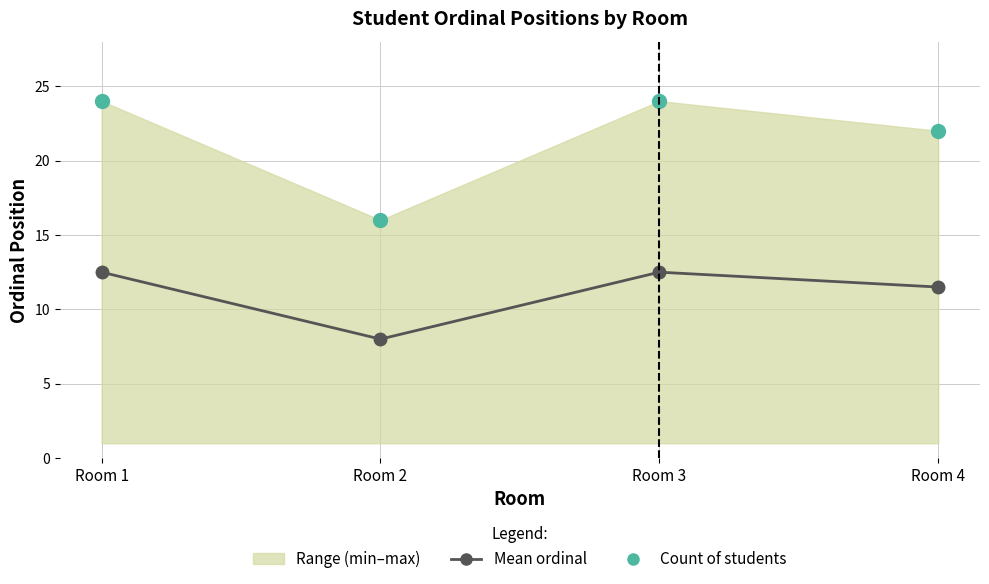

What is the difference between the maximum and second lowest values in the Mean ordinal series?

1.0